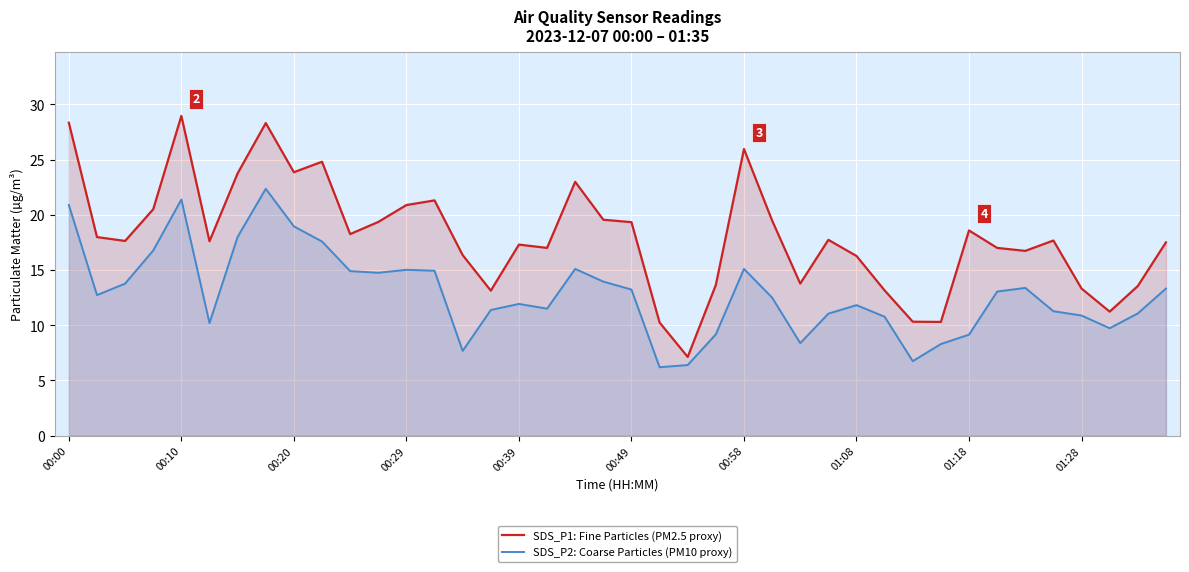

List the series in order of their peak value, highest first.

SDS_P1: Fine Particles (PM2.5 proxy), SDS_P2: Coarse Particles (PM10 proxy)